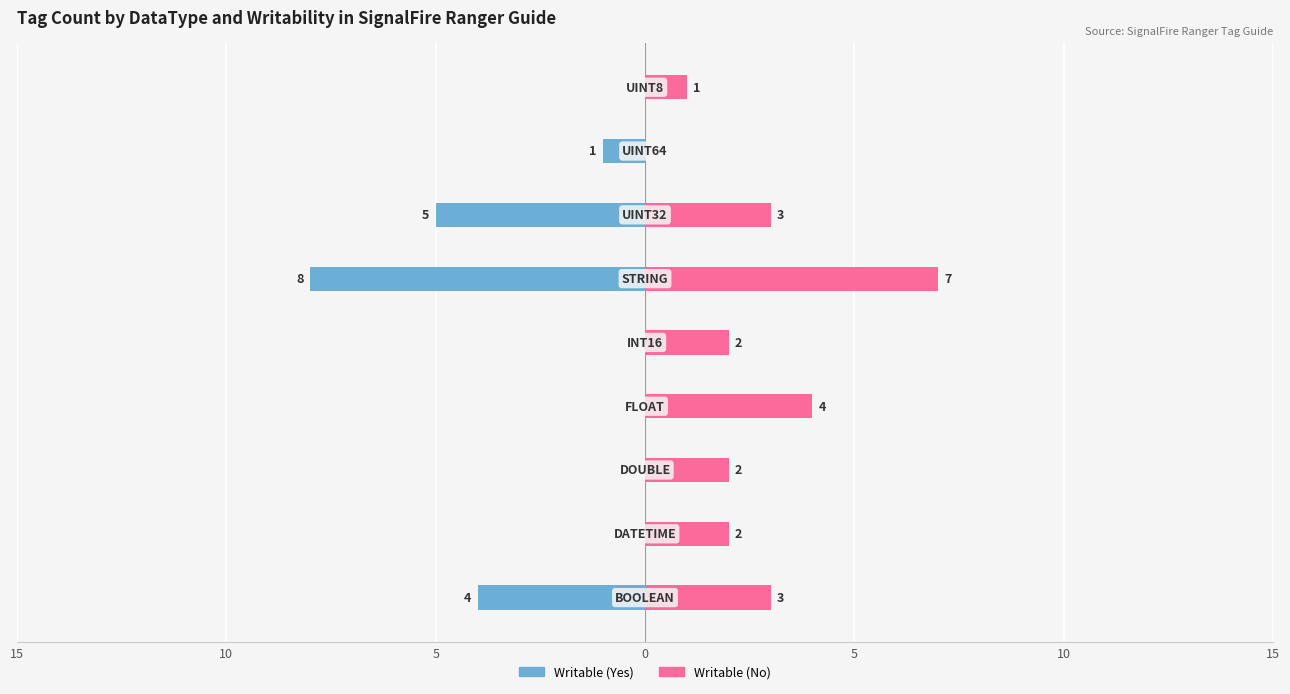

The Writable (No) series shows 2 at 5. True or false?

True